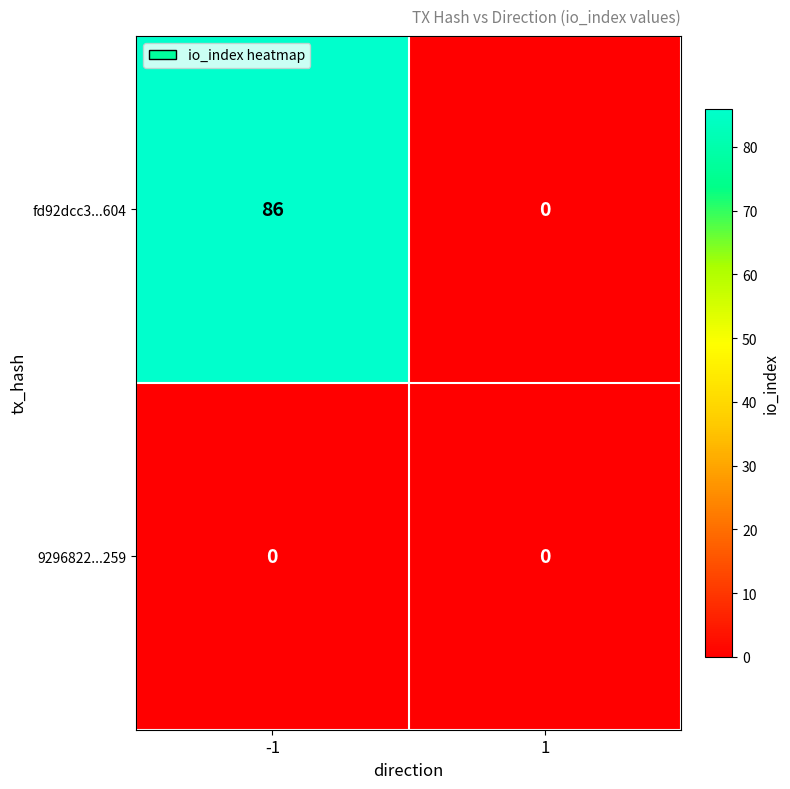

Reading right to left, list all the values displayed in this chart.

fd92dcc3...604: 0	86
9296822...259: 0	0